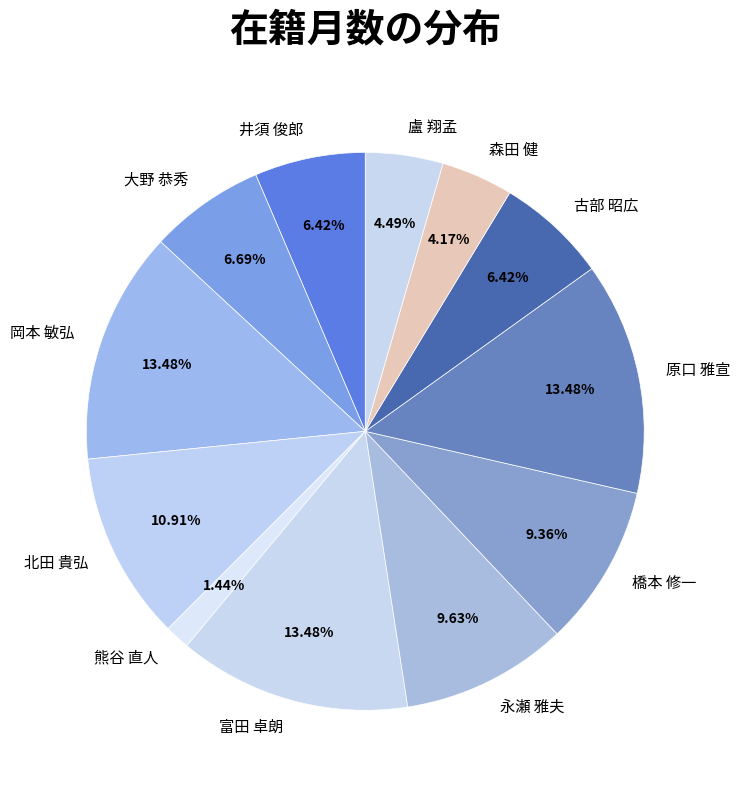

Which slice is the smallest?

熊谷 直人